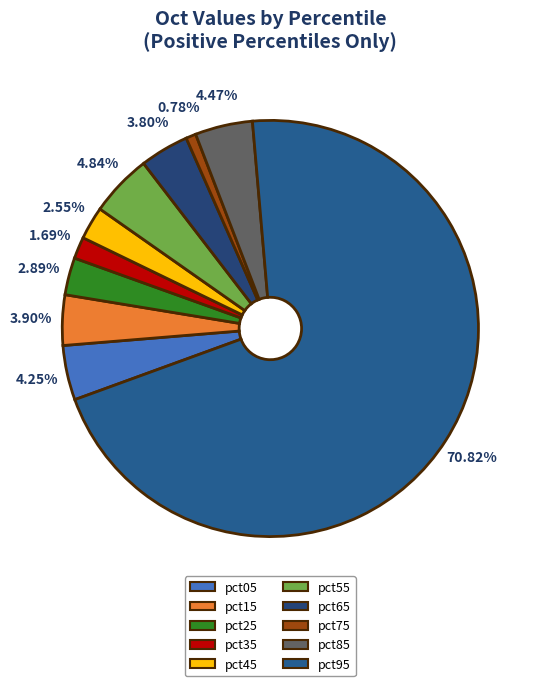

True or false: pct25 accounts for 3% of the total.

True